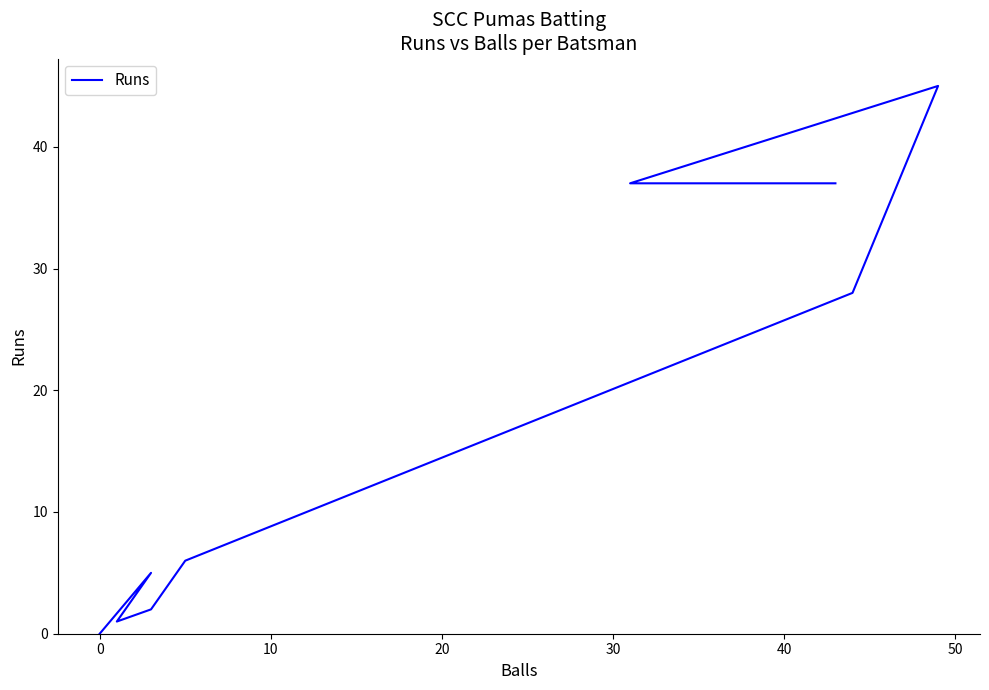

What is the difference between the second highest and minimum values?

37